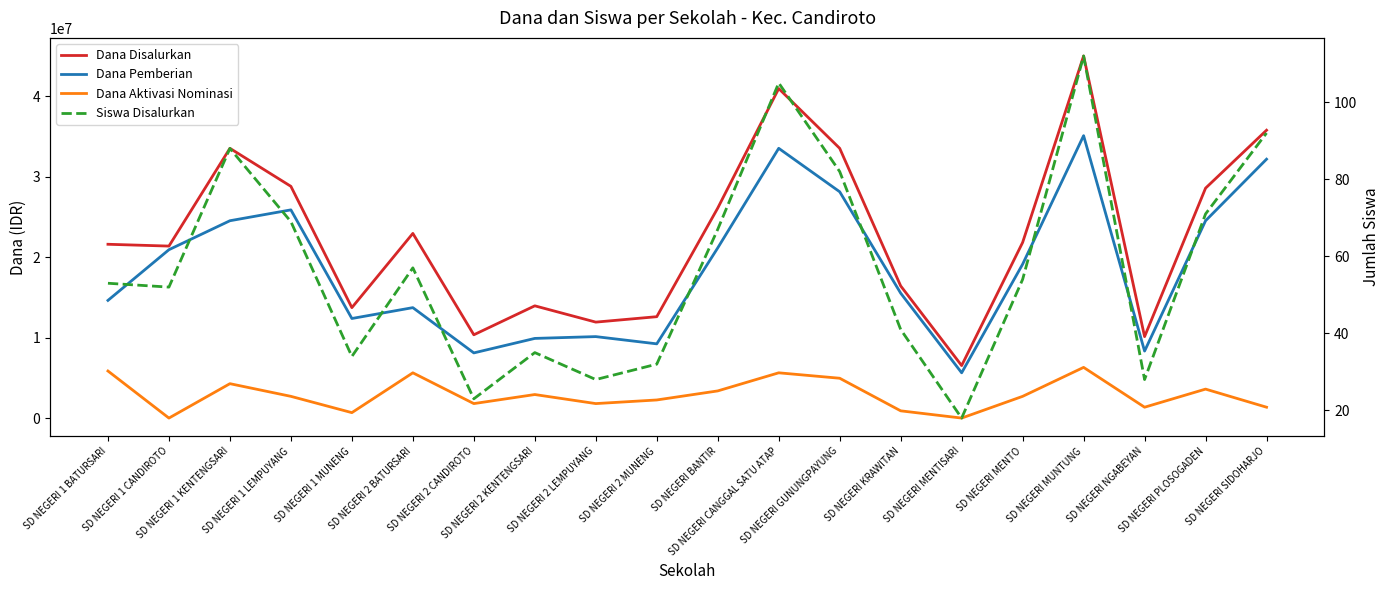

Is this an area chart (filled region under the line)?

No